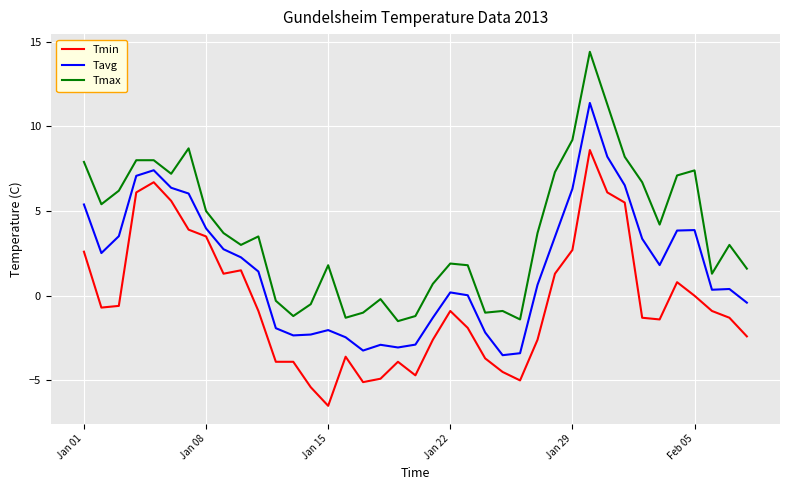

True or false: Tavg and Tmin intersect in this chart.

False